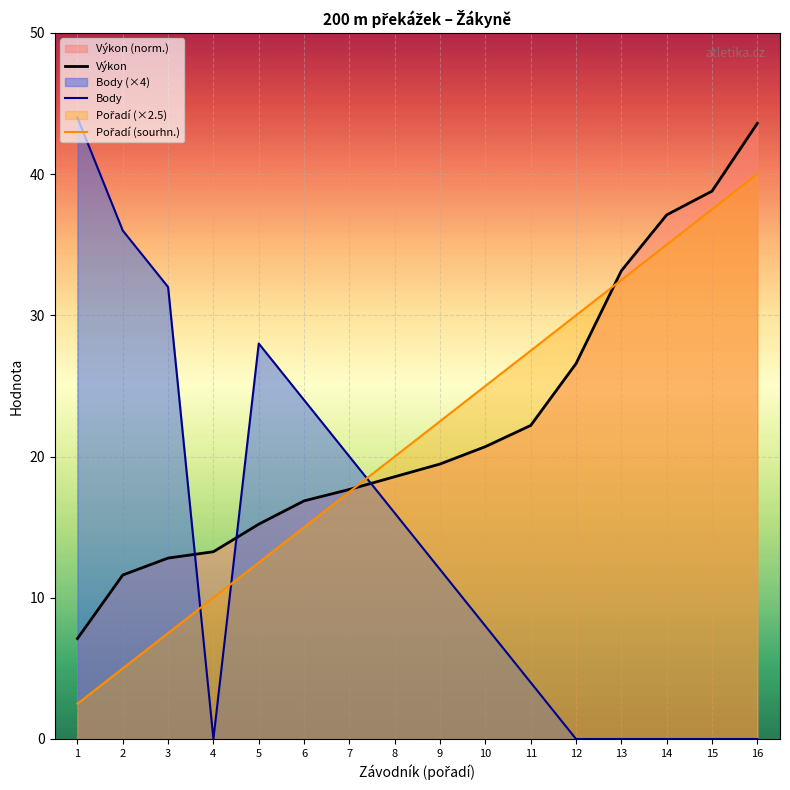

What is the difference between the highest and lowest values at 3?

24.5